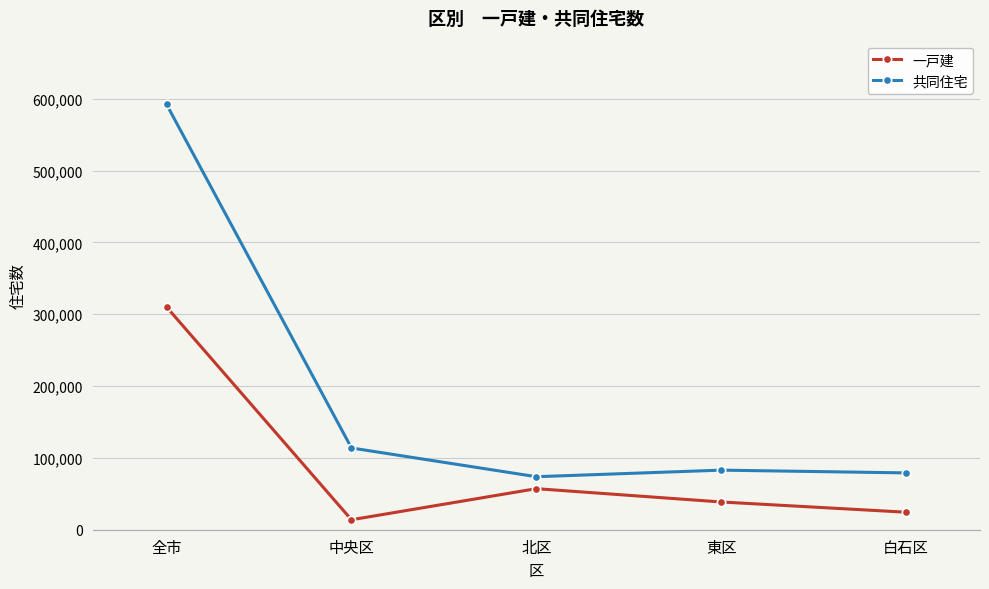

True or false: 一戸建 and 共同住宅 cross at least once.

False